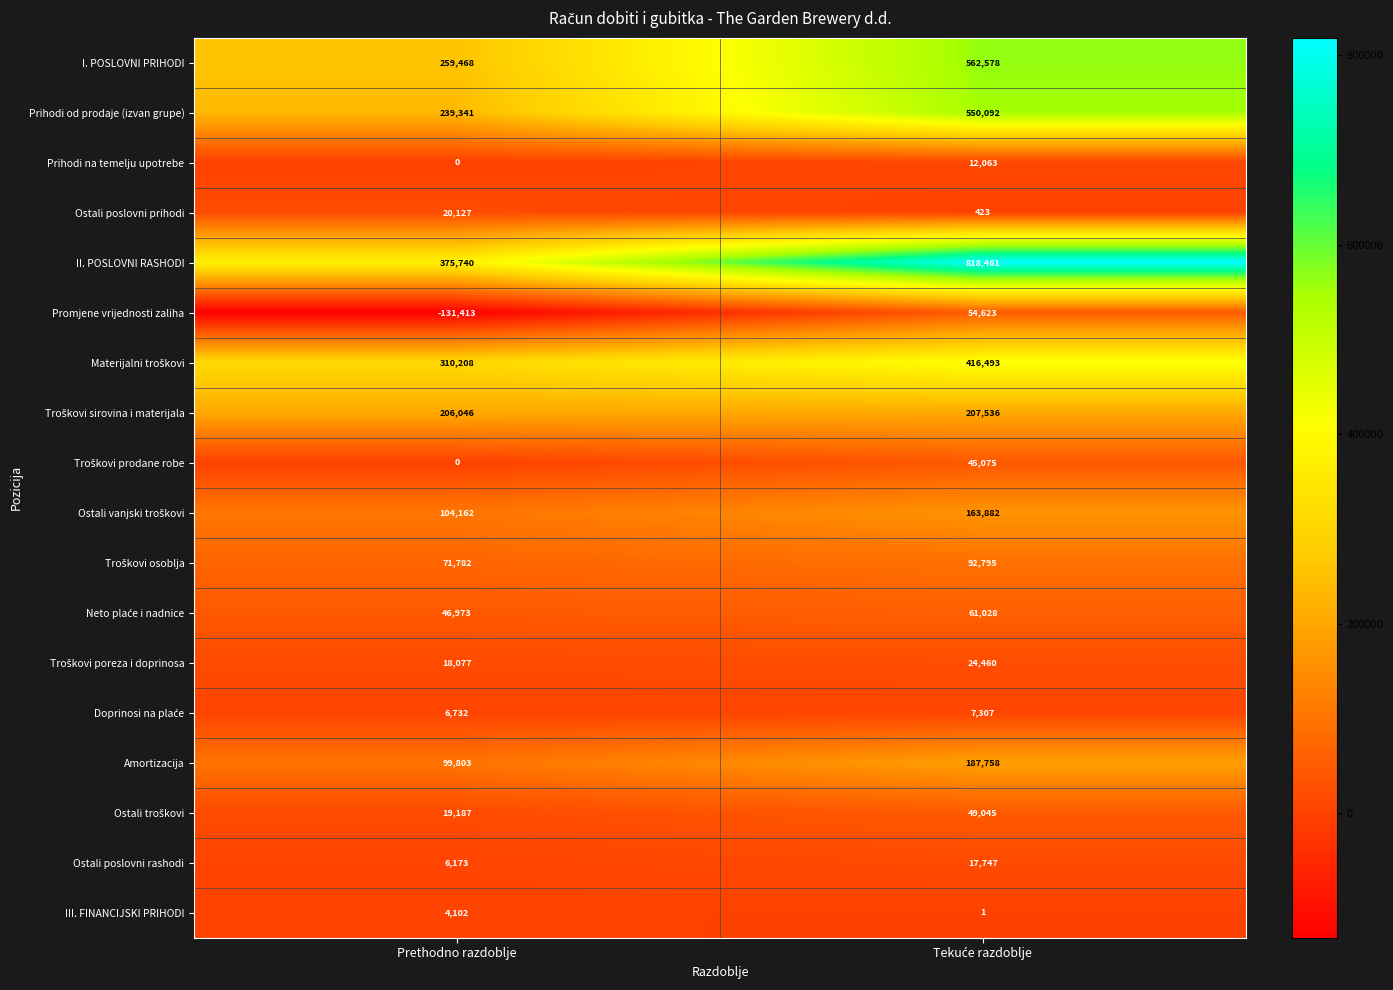

What is the difference between the highest and lowest values at Prethodno razdoblje?

507153